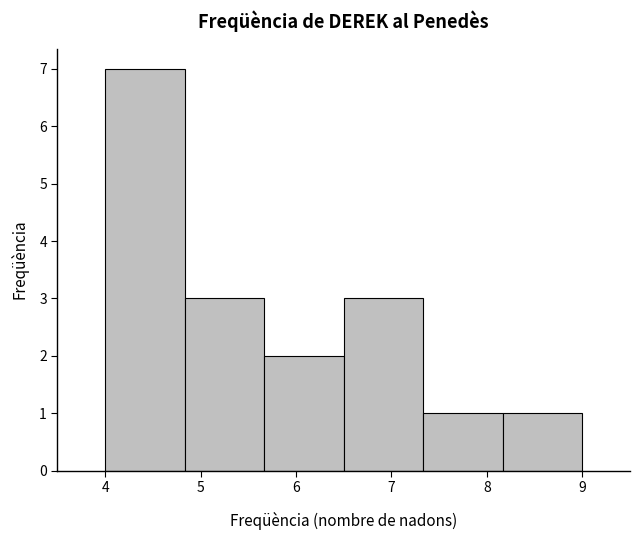

Reading left to right, transcribe this chart: for each bar, give the range it covers on the x-axis and its height. Neither the bar edges nor the heights are printed on the chart, so give them approximately, as read against the axes.

4.0 to 4.8: 7
4.8 to 5.7: 3
5.7 to 6.5: 2
6.5 to 7.3: 3
7.3 to 8.2: 1
8.2 to 9.0: 1